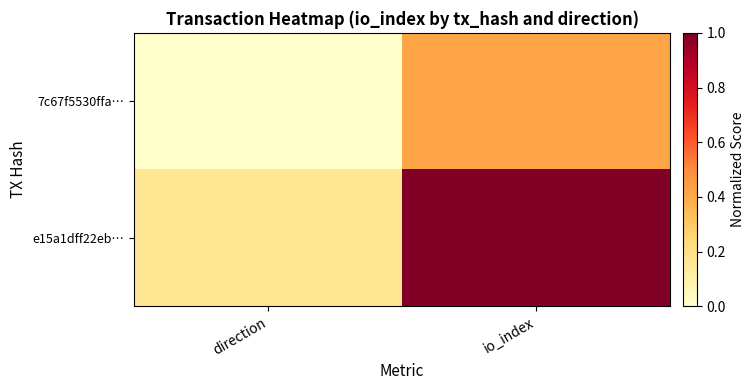

At which category does the chart reach its minimum across all series?

direction